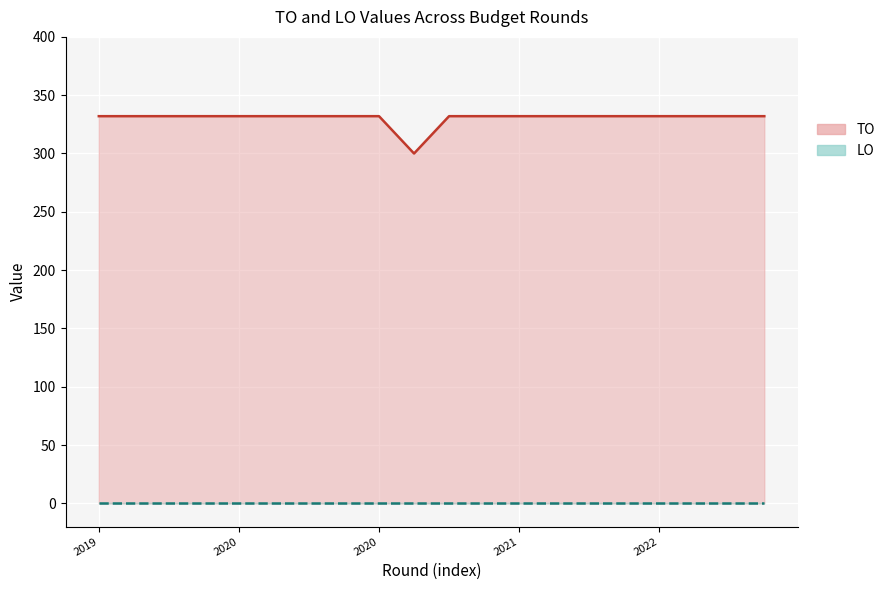

What is the difference between the maximum and minimum values?

32